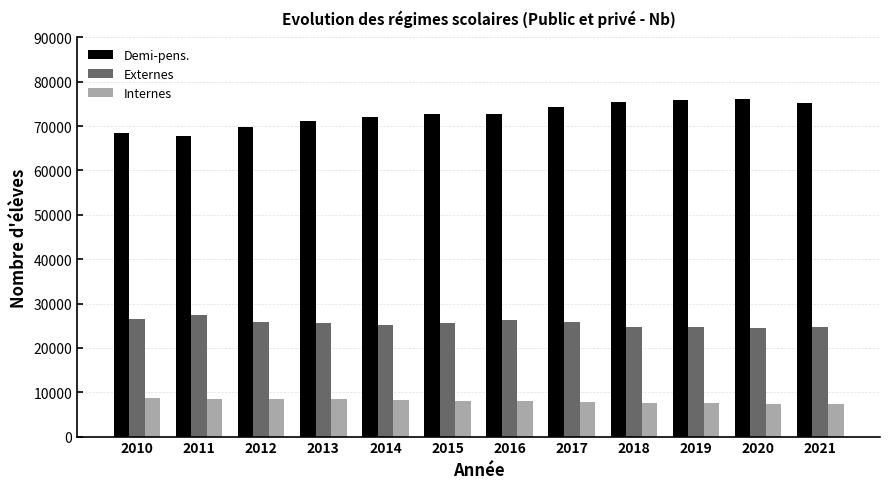

What is the value of the Internes bar at the 5th from the left?

8316